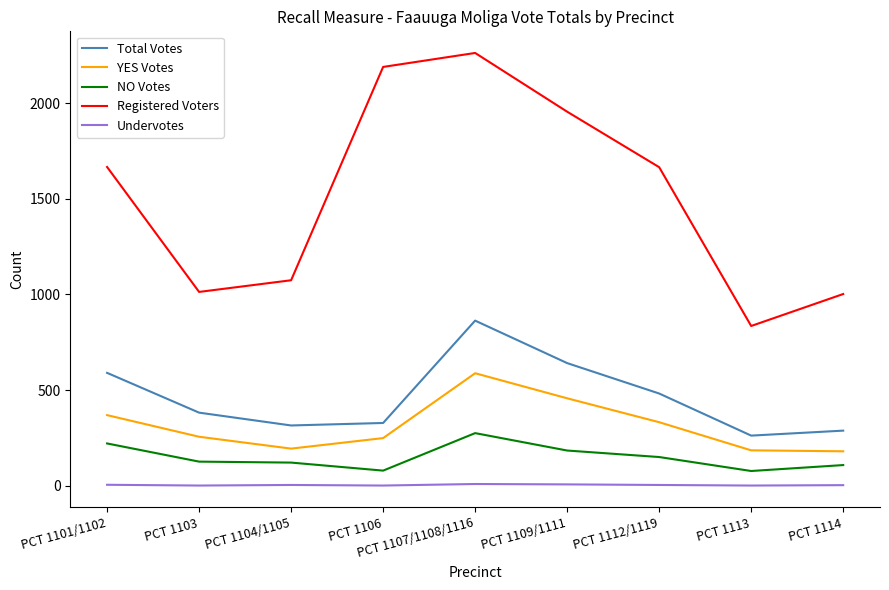

Is it true that YES Votes equals 256 at PCT 1103?

True